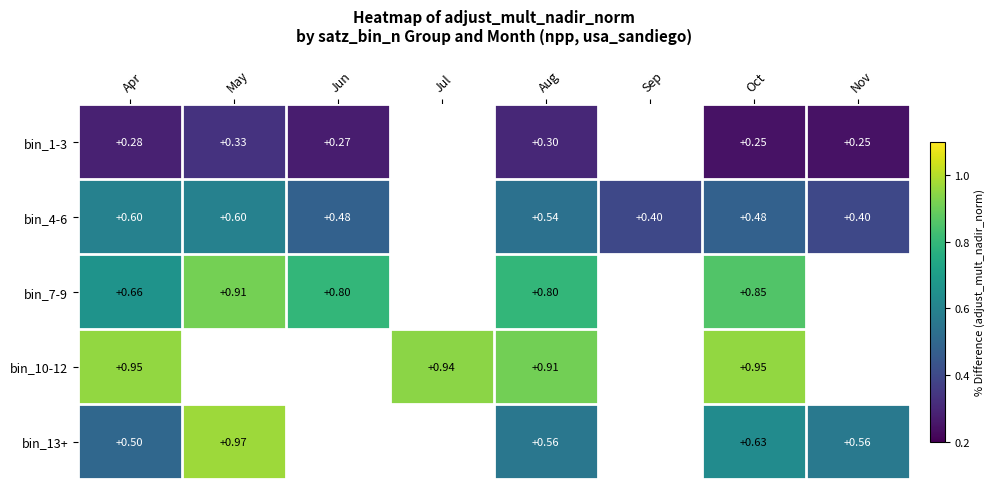

Which category has the highest value in the bin_7-9 series?

May